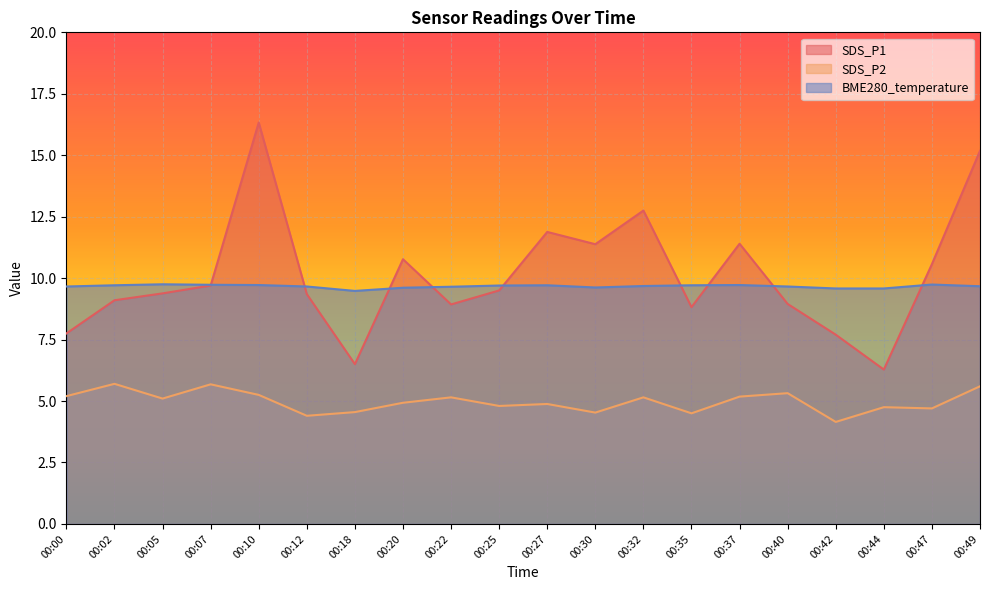

Which series has the largest range (max minus min)?

SDS_P1